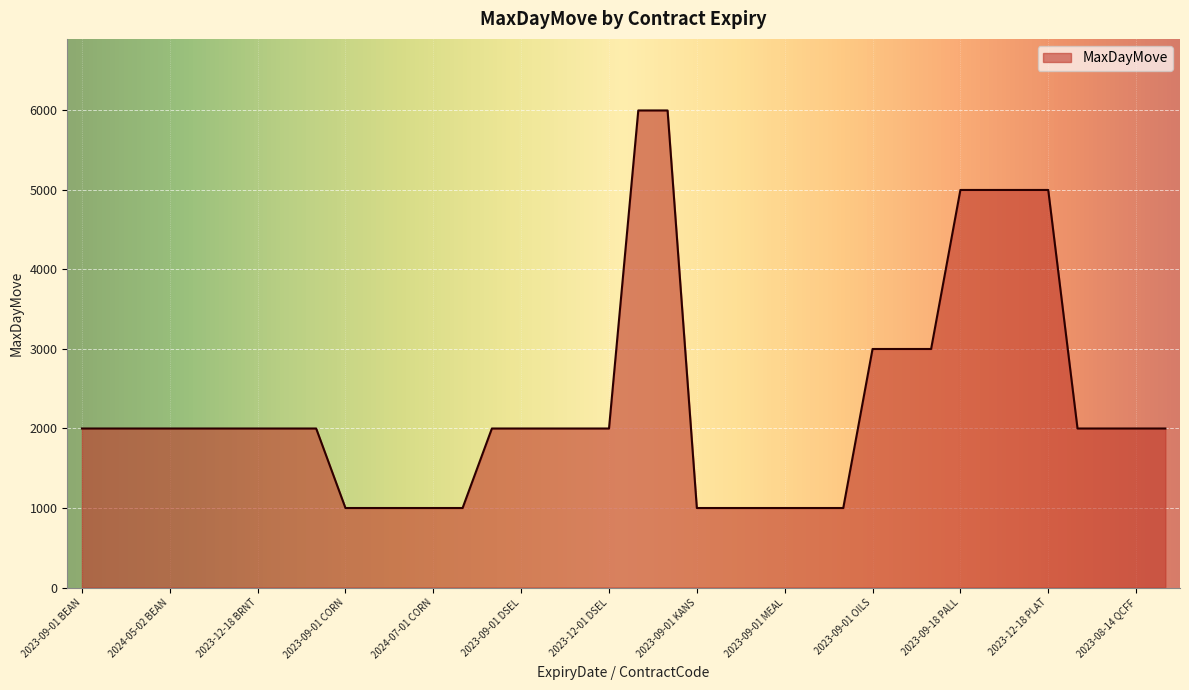

What is the difference between the maximum and minimum values?

5000